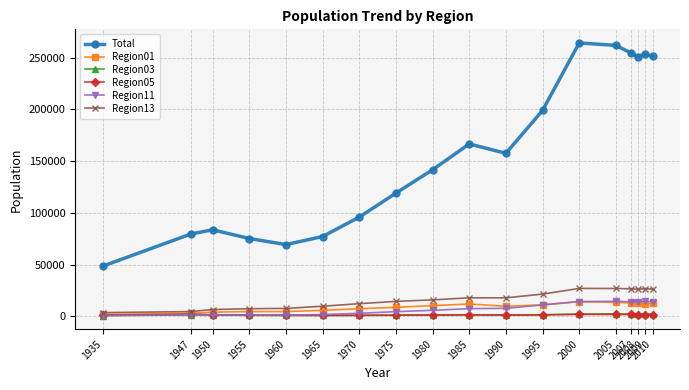

What is the maximum value for Total?

264246